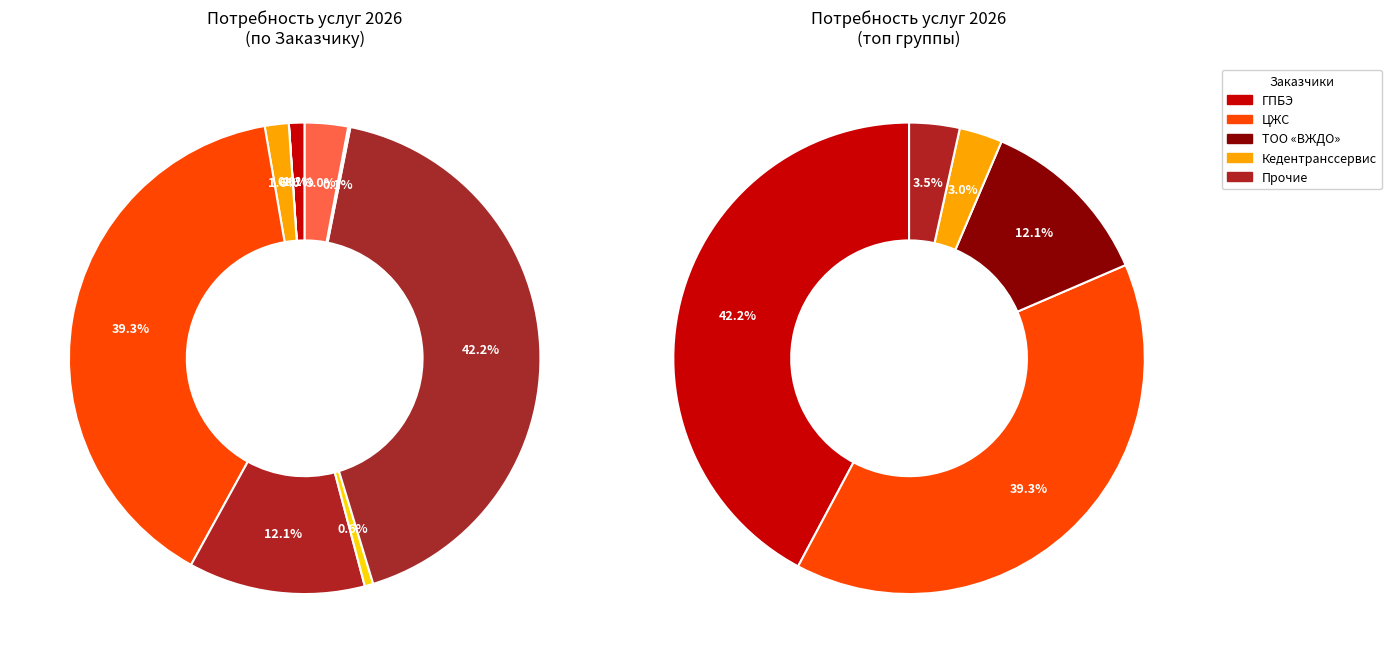

What portion of the pie excludes АО "Вагонсервис"?

100.0%